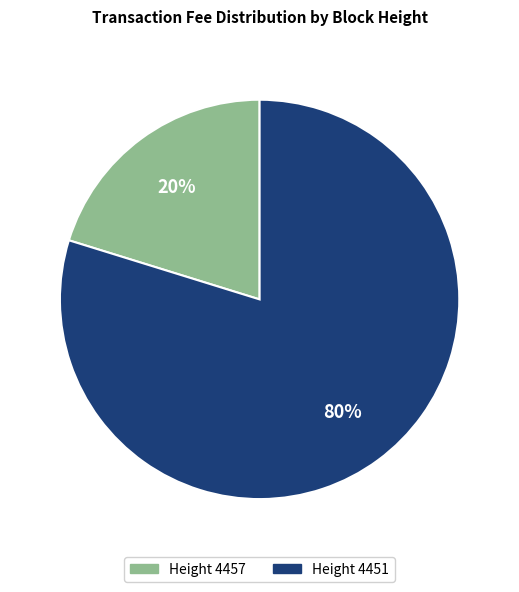

Is there any slice that represents more than half of the pie?

Yes